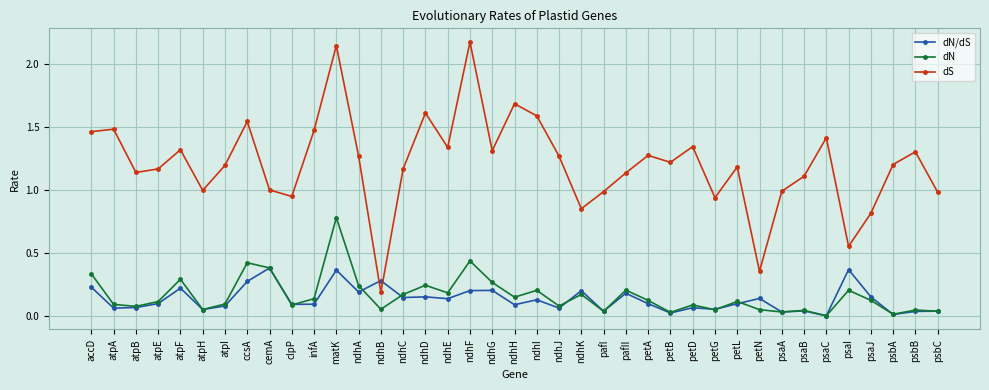

The dN series shows 0.1 at atpI. True or false?

True